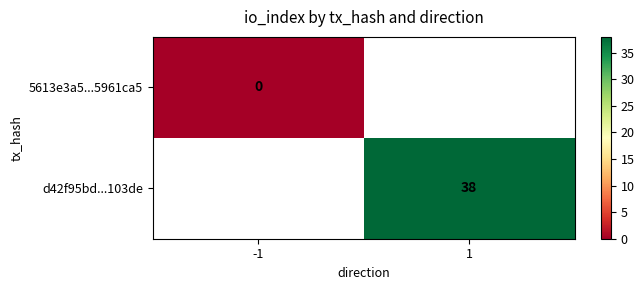

How many data points does each series have?

2